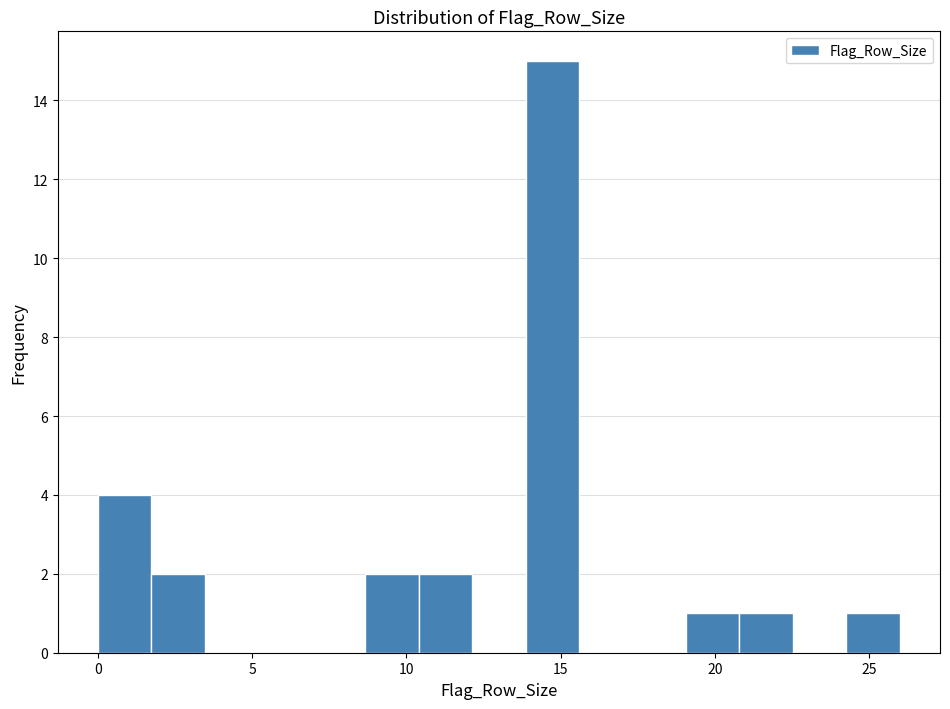

Read against the x-axis, roughly where is the centre of the tallest bar?

14.5